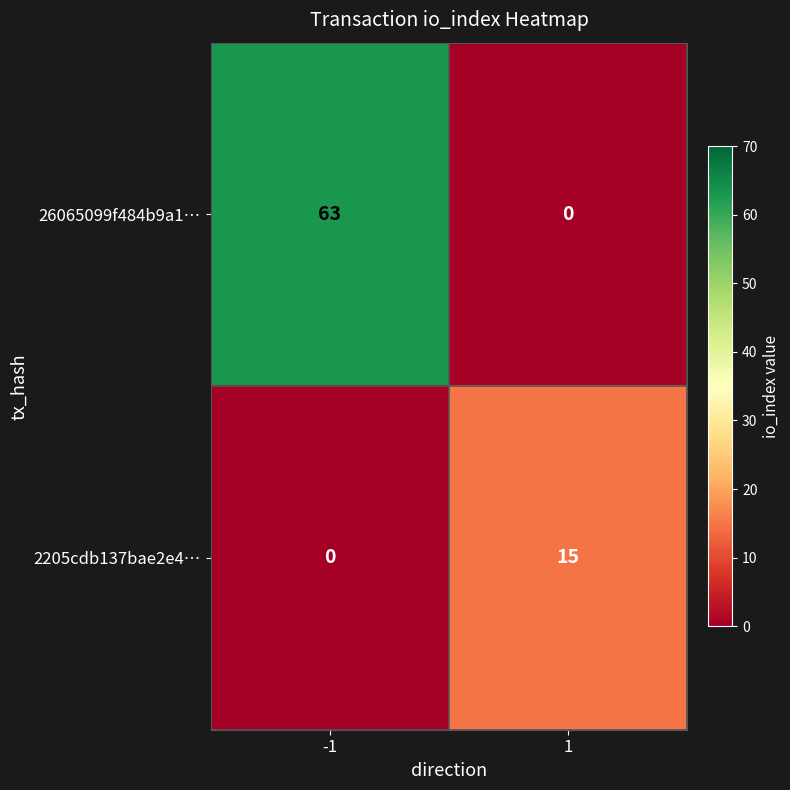

Reading left to right, extract all data points from this chart.

26065099f484b9a1…: 63	0
2205cdb137bae2e4…: 0	15